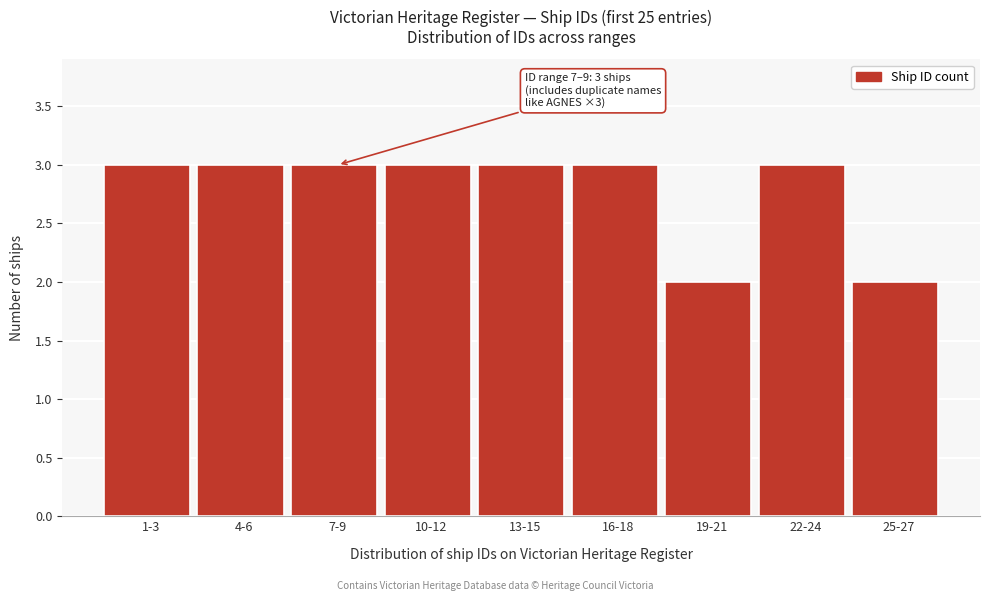

Reading left to right, extract all data points from this chart.

1-3=3	4-6=3	7-9=3	10-12=3	13-15=3	16-18=3	19-21=2	22-24=3	25-27=2